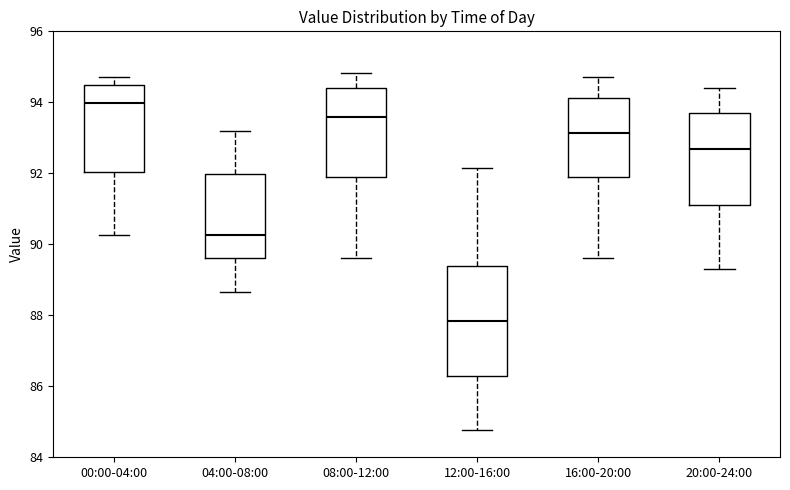

Which box has the highest median line?

00:00-04:00